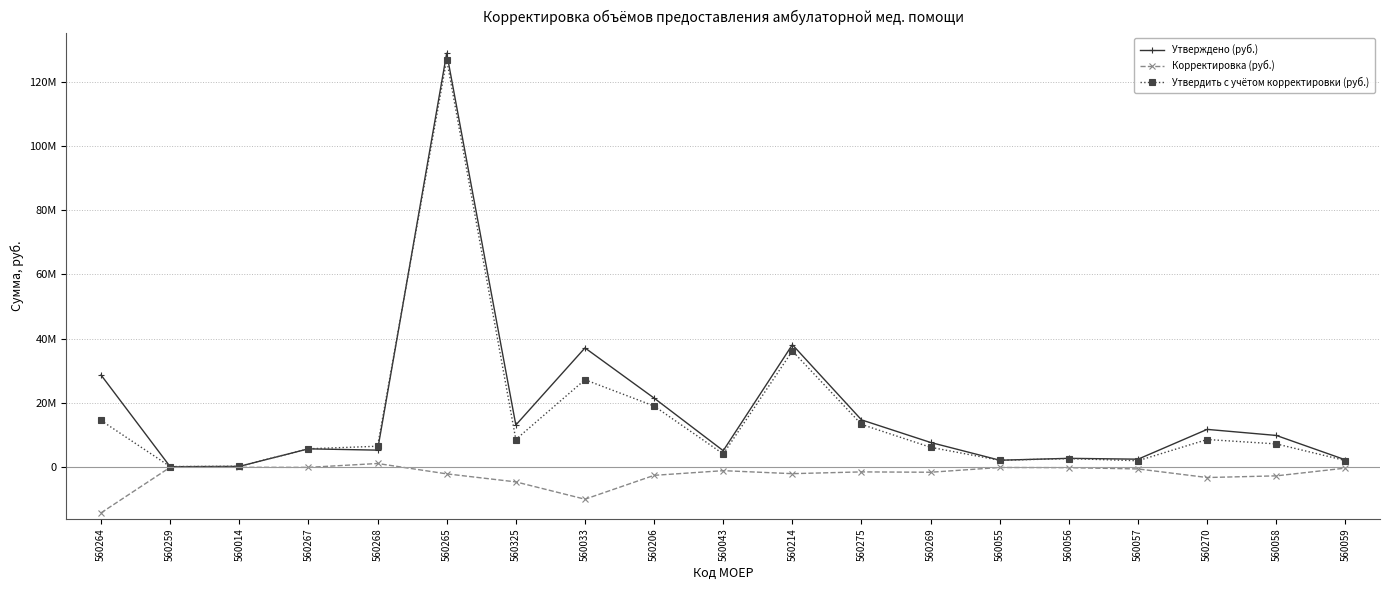

Does the chart have visible grid lines?

Yes